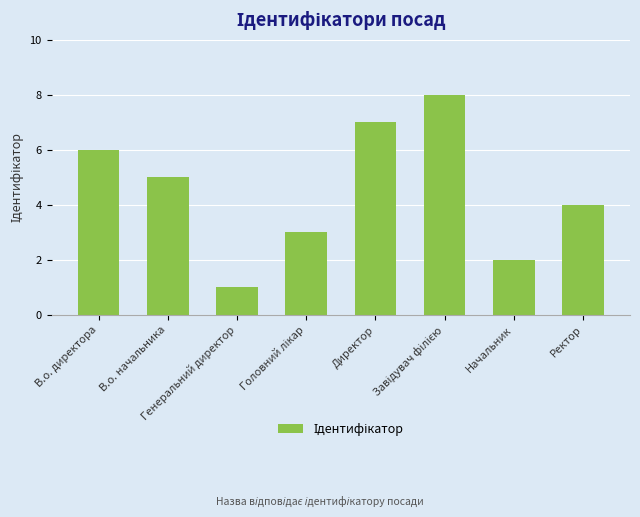

True or false: the data shows 3 at Начальник.

False